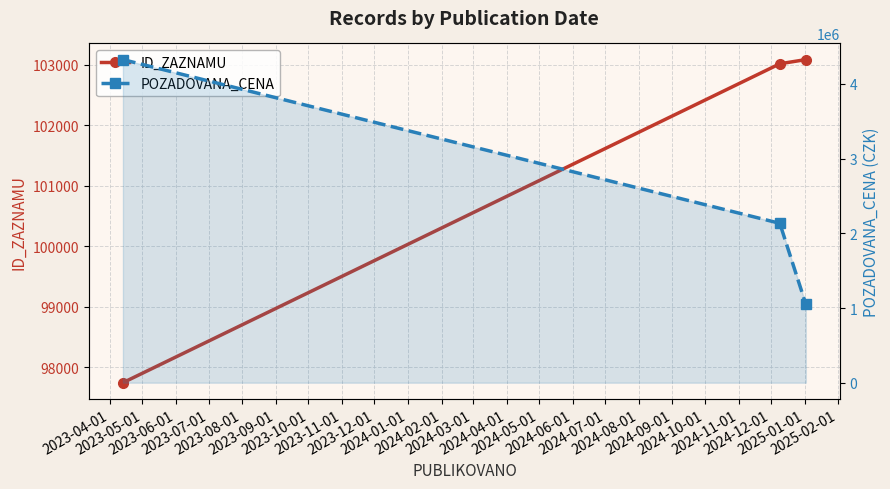

How many values in the ID_ZAZNAMU series are below 103013?

1